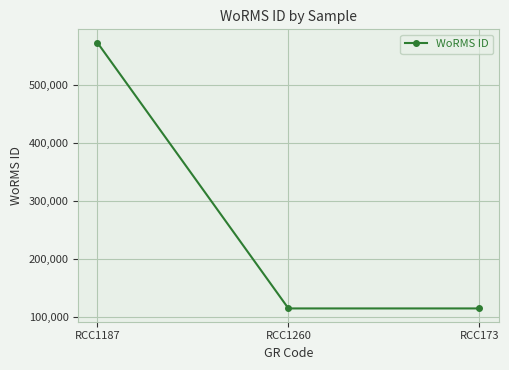

Reading left to right, extract all data points from this chart.

573836	115104	115104